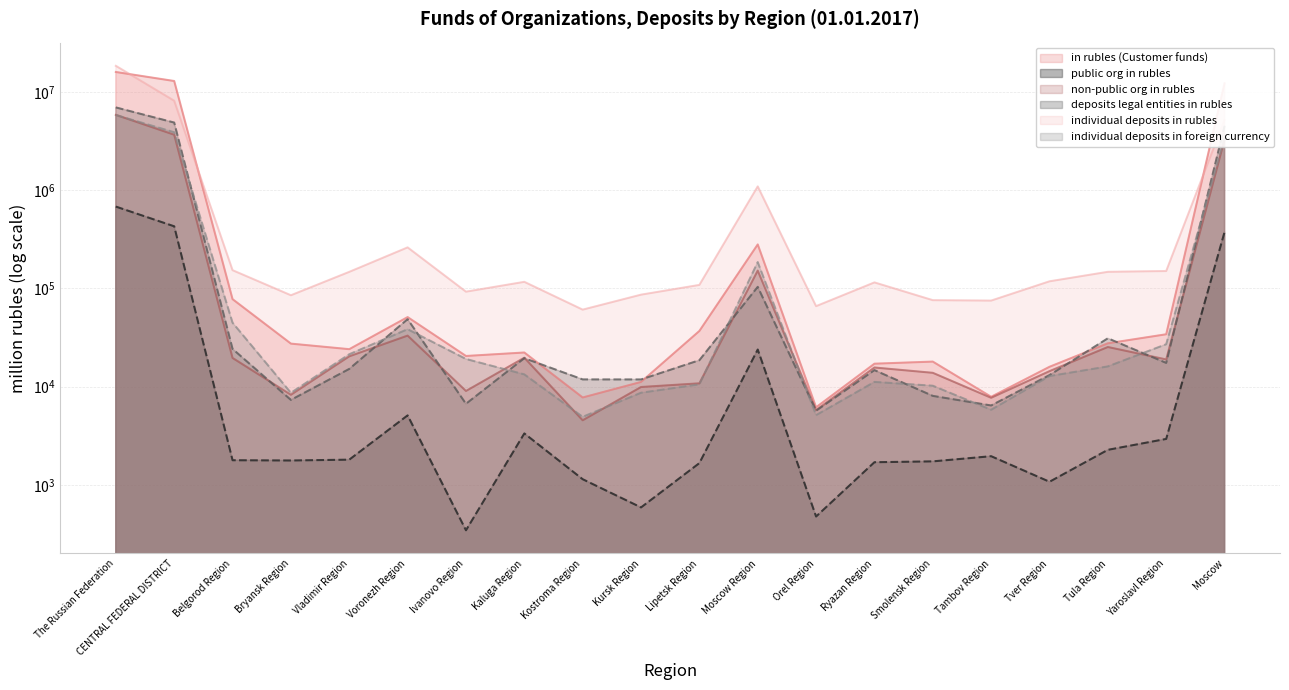

What is the difference between the maximum and minimum values in the individual deposits in foreign currency series?

5826513